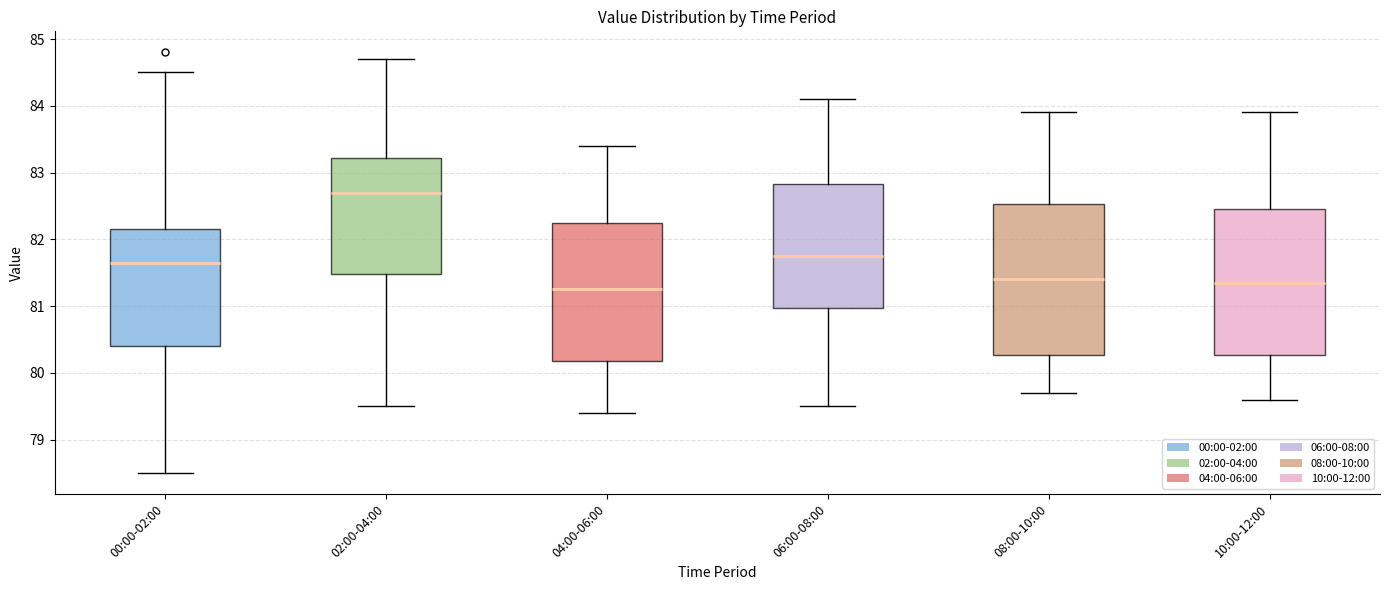

Where does the upper whisker of the box for 00:00-02:00 end on the y-axis? The values are not printed on the chart, so give them approximately, as read against the axis.

84.5